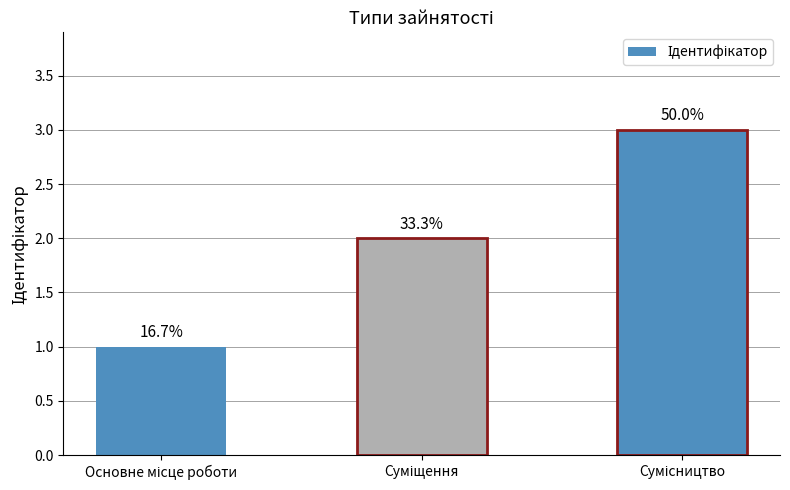

Which has a higher value, Сумісництво or Основне місце роботи?

Сумісництво